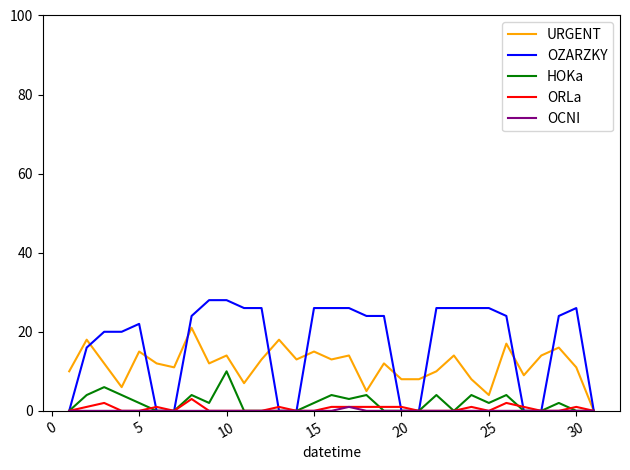

Which series has the largest total across all categories?

OZARZKY